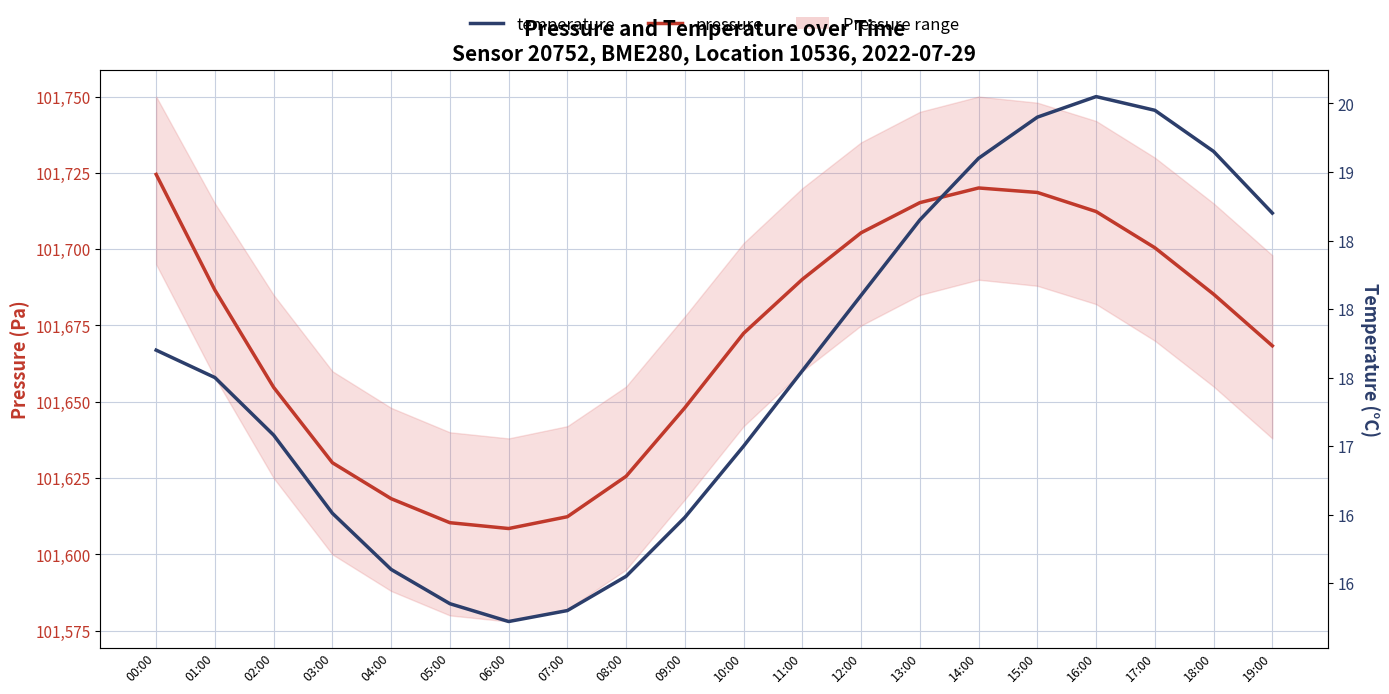

What is the label of the 2nd point from the right?

18:00